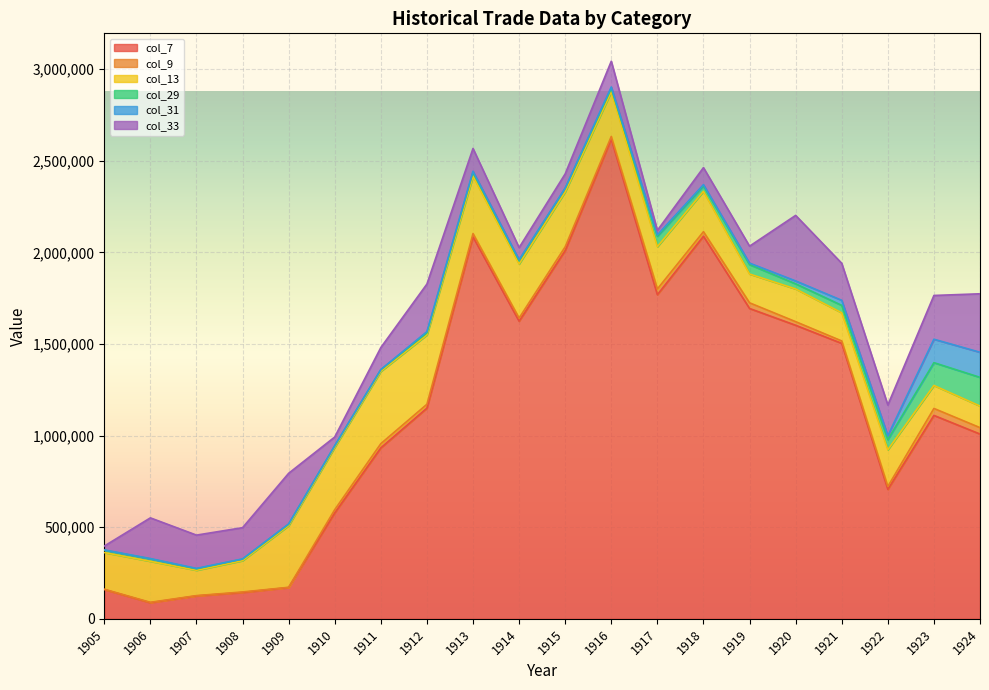

What is the total value across all series at 1911?

1480595